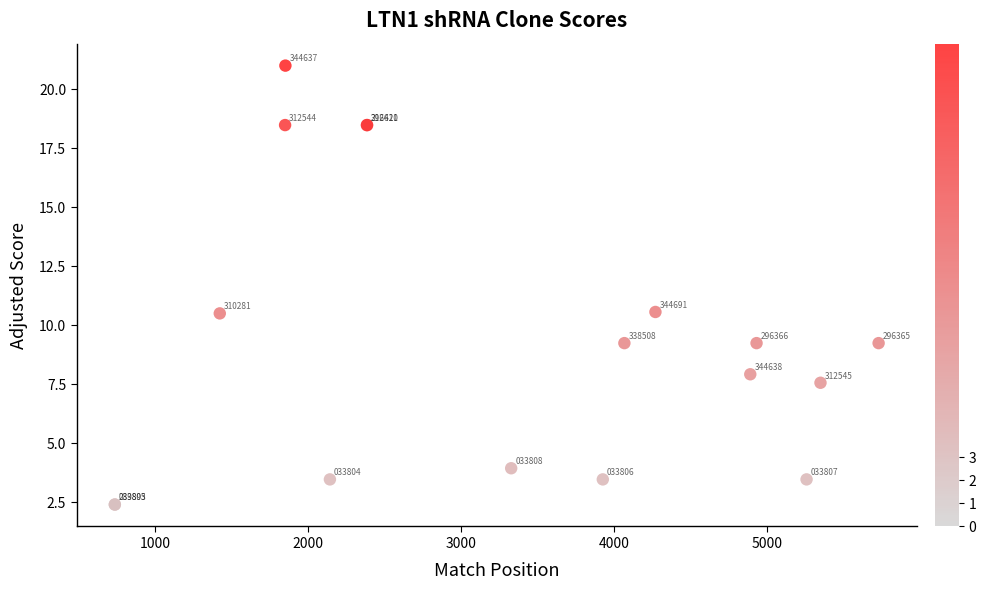

What Y value in the scatter plot is closest to 11?

10.6